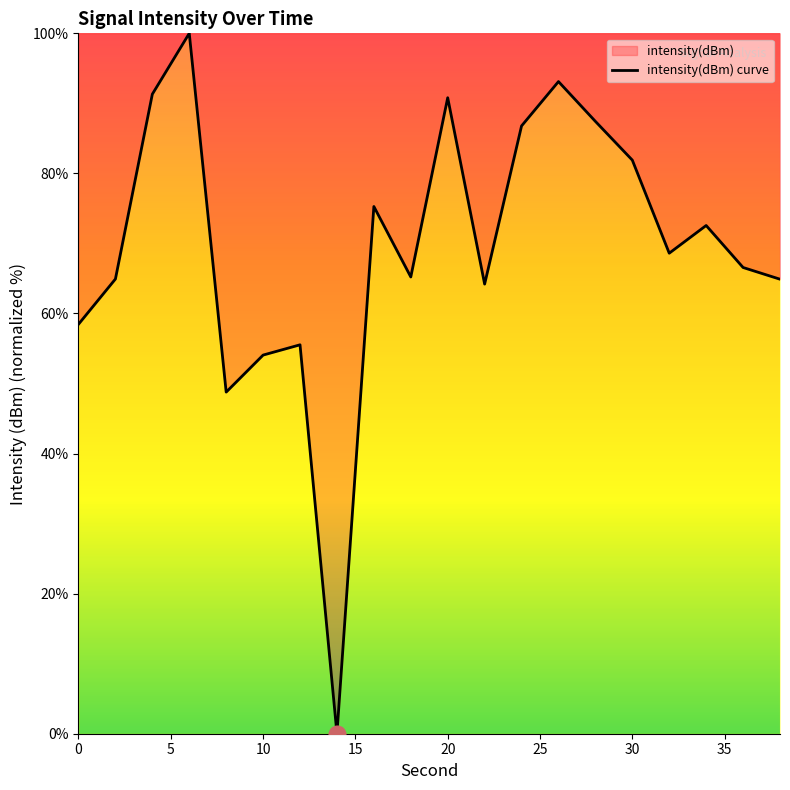

What is the greatest value displayed?

100.0